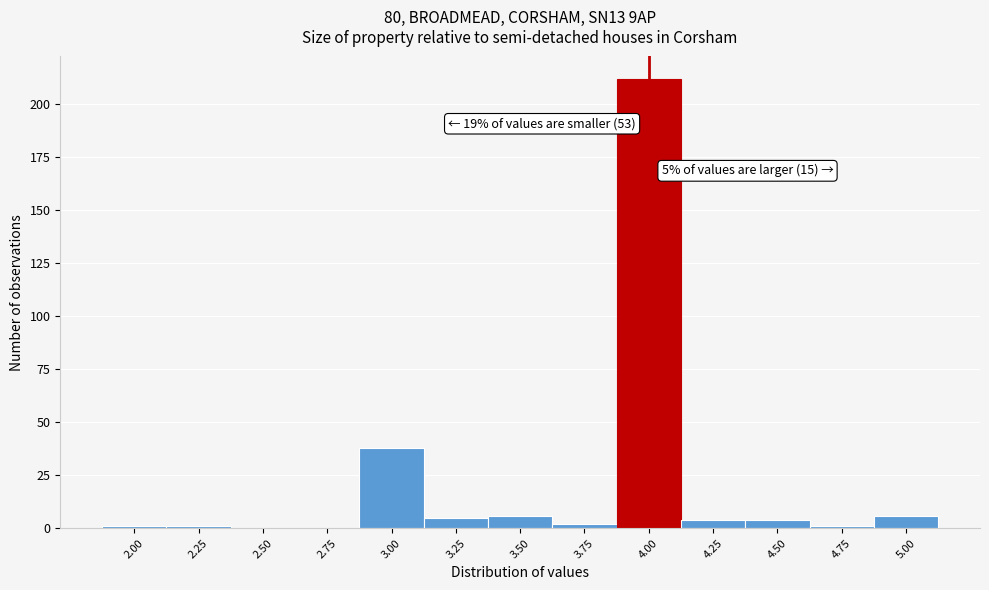

Which range on the x-axis has the tallest bar?

3.875 to 4.125